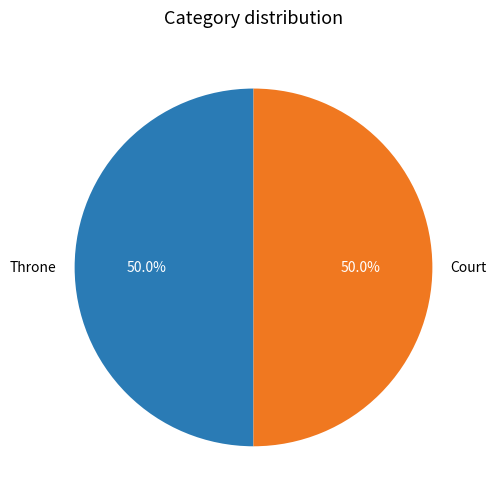

What is the total percentage of Throne and Court?

100.0%